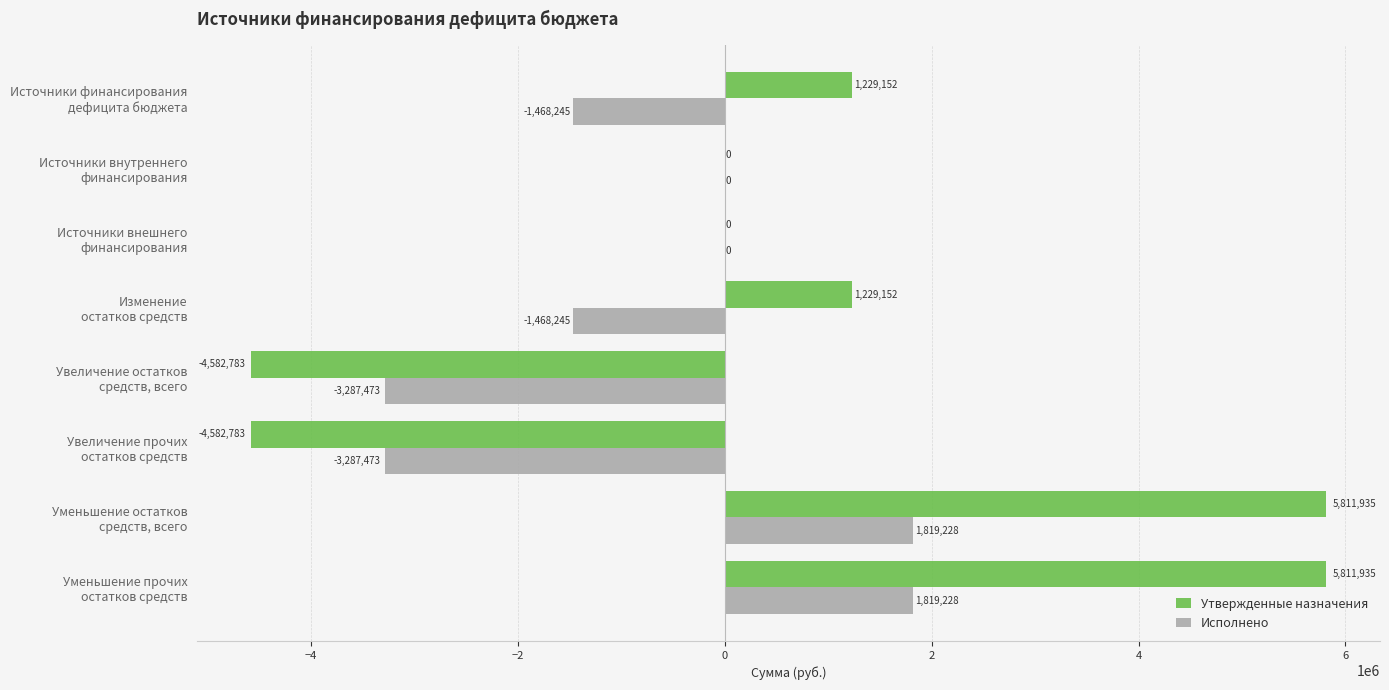

What is the maximum value shown in the chart?

5811935.3